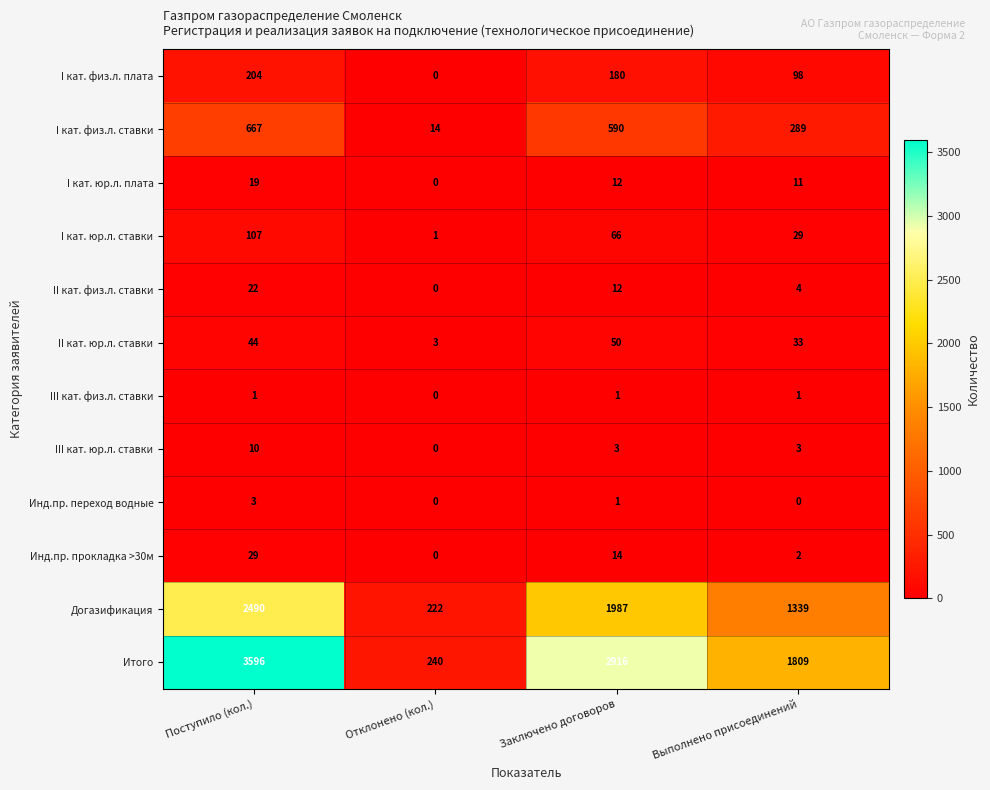

At which category does the chart reach its peak across all series?

Поступило (кол.)